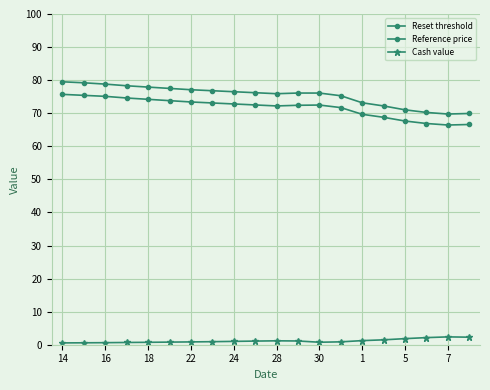

How many categories are shown in the chart?

20